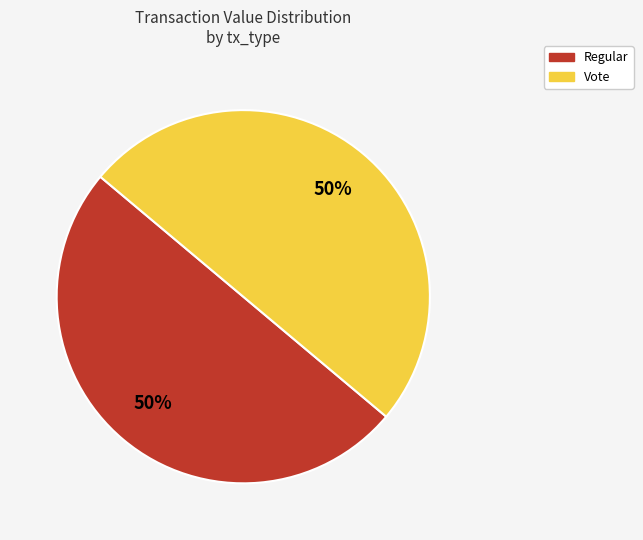

True or false: Regular accounts for 40% of the total.

False